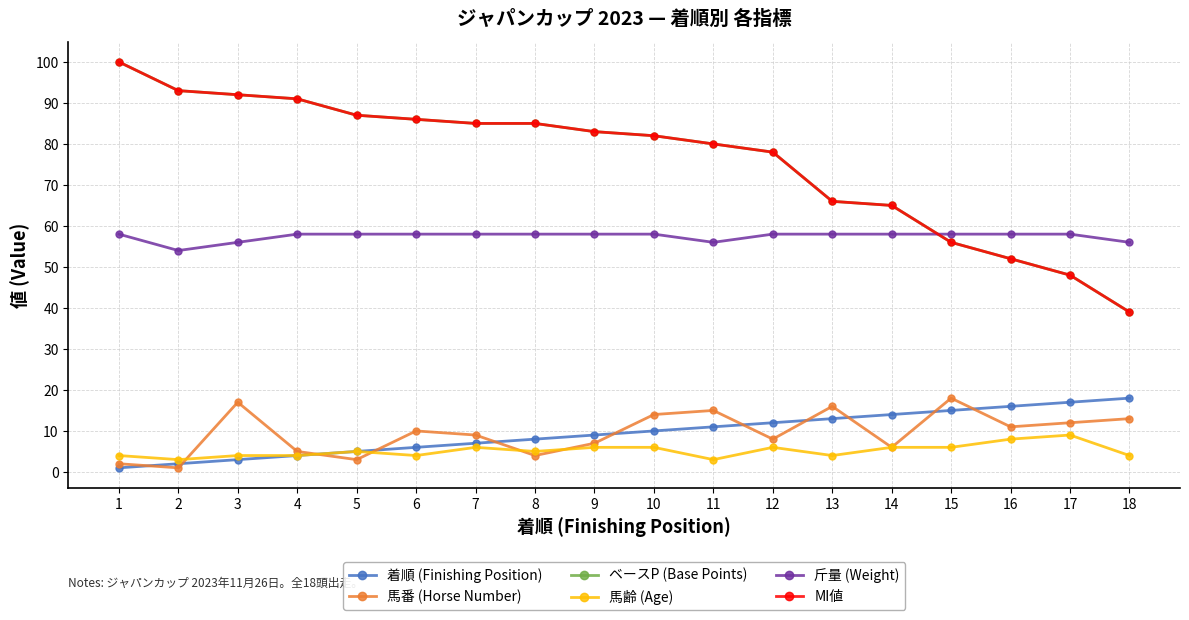

Which series has the largest range (max minus min)?

ベースP (Base Points)